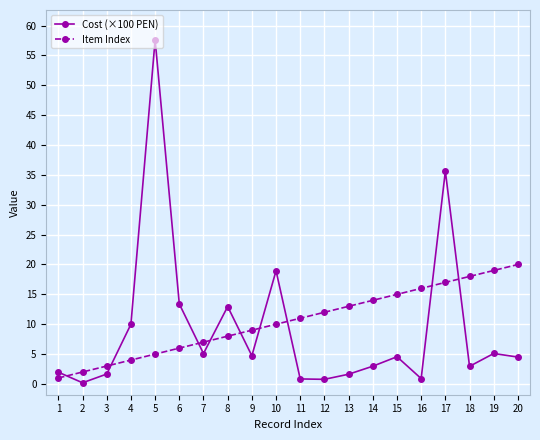

What is the value of the Item Index point at the 9th from the left?

9.0